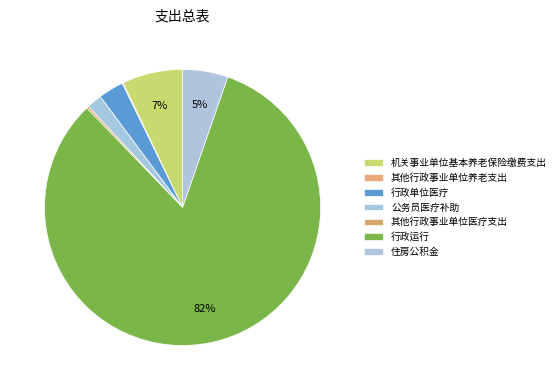

To the nearest percent, what is the average slice percentage?

14%